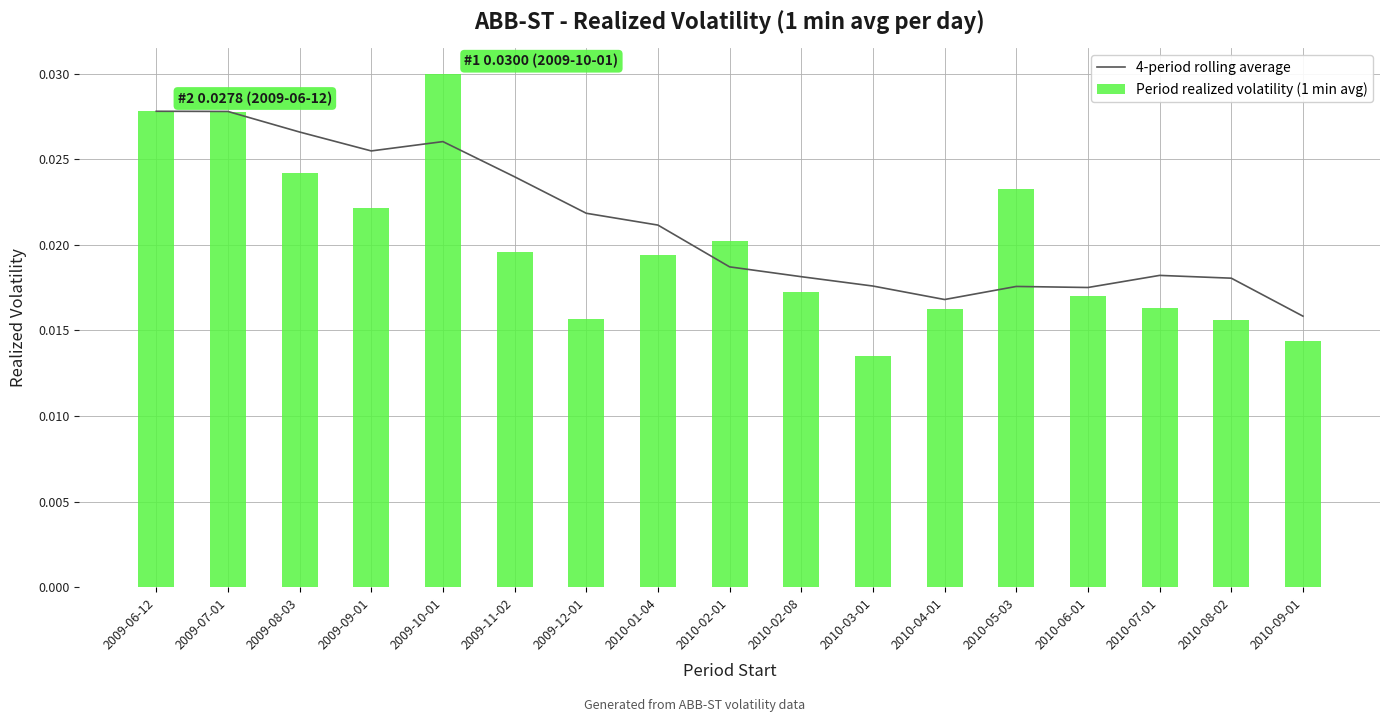

Which category has the highest value in the Period realized volatility (1 min avg) series?

2009-10-01